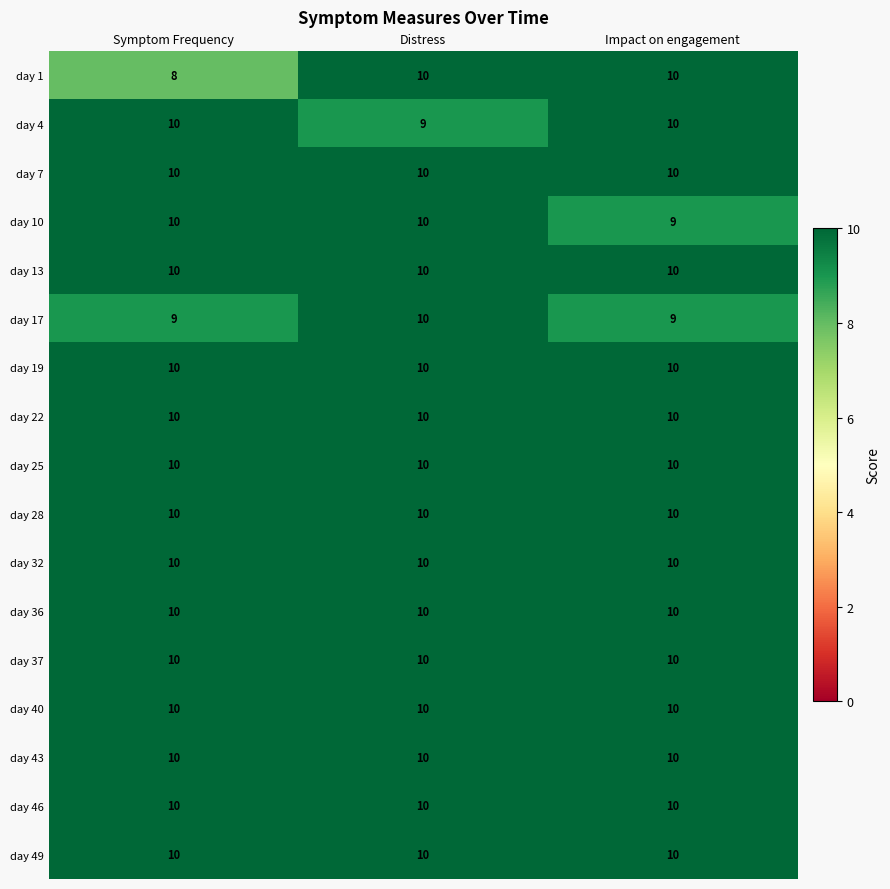

Read the day 19 value at Distress.

10